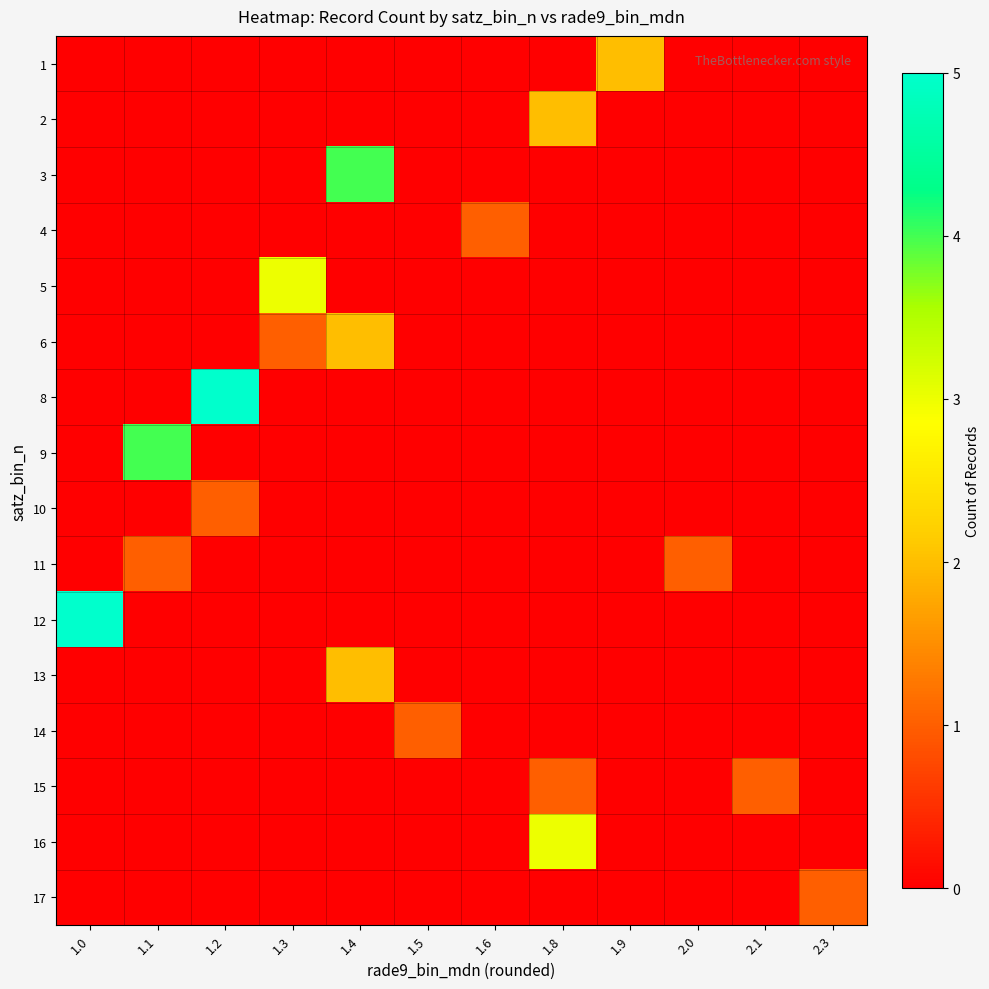

What is the spread (max minus min) of values at 2.0?

1